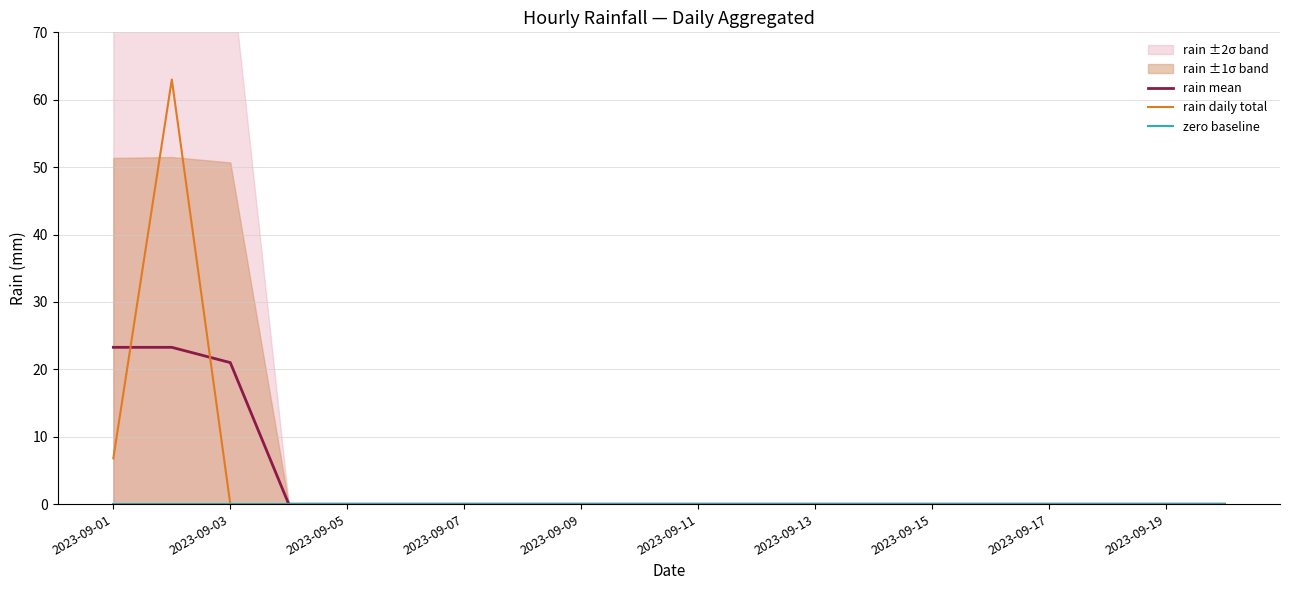

Which series has the widest spread of values?

rain daily total